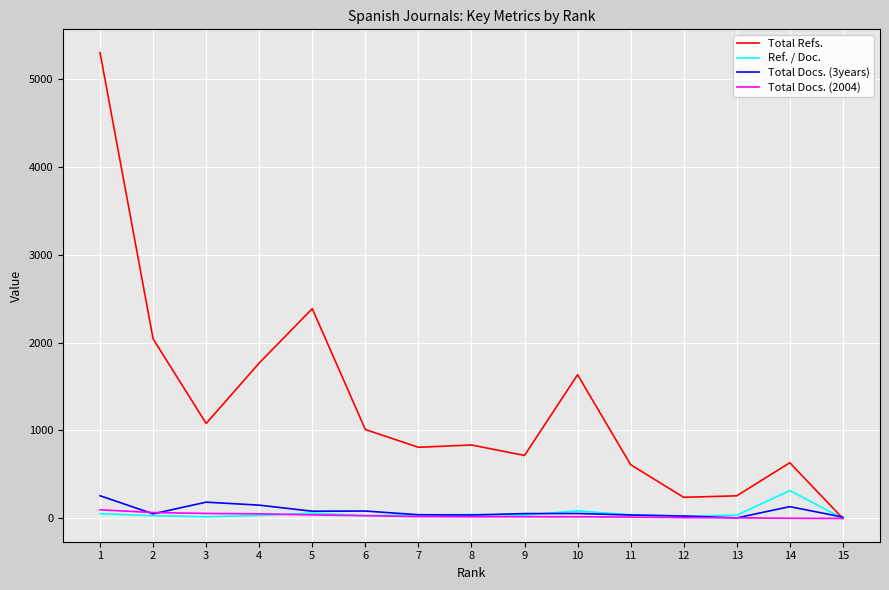

What is the maximum value shown in the chart?

5296.0